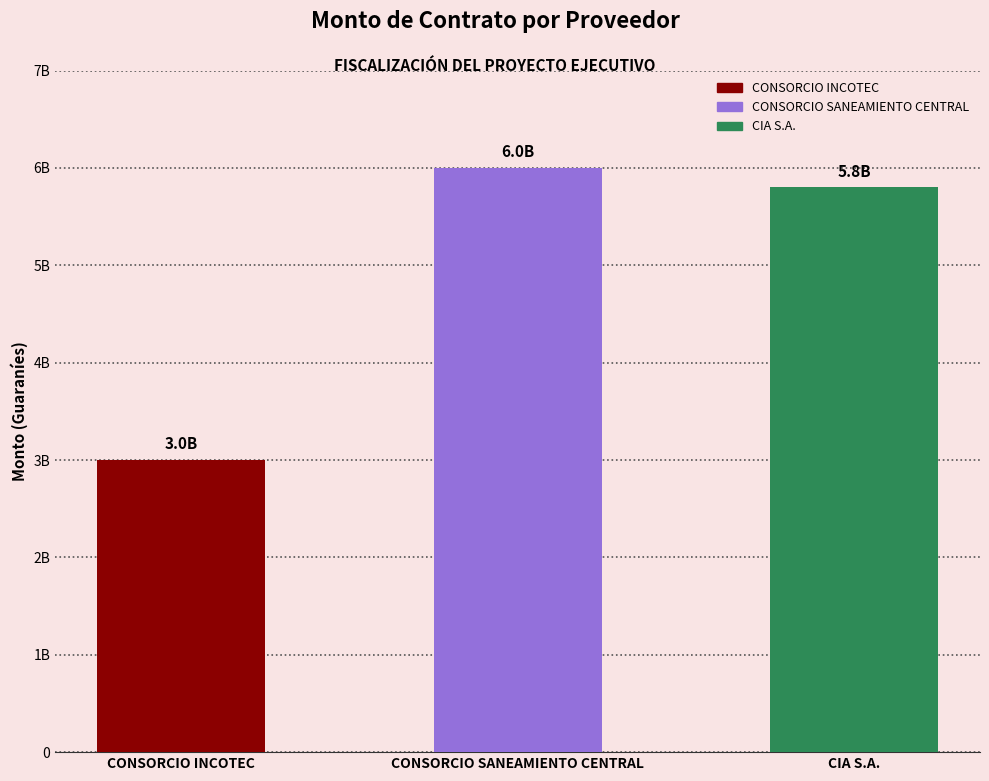

List the labels in order of value, smallest first.

CONSORCIO INCOTEC, CIA S.A., CONSORCIO SANEAMIENTO CENTRAL